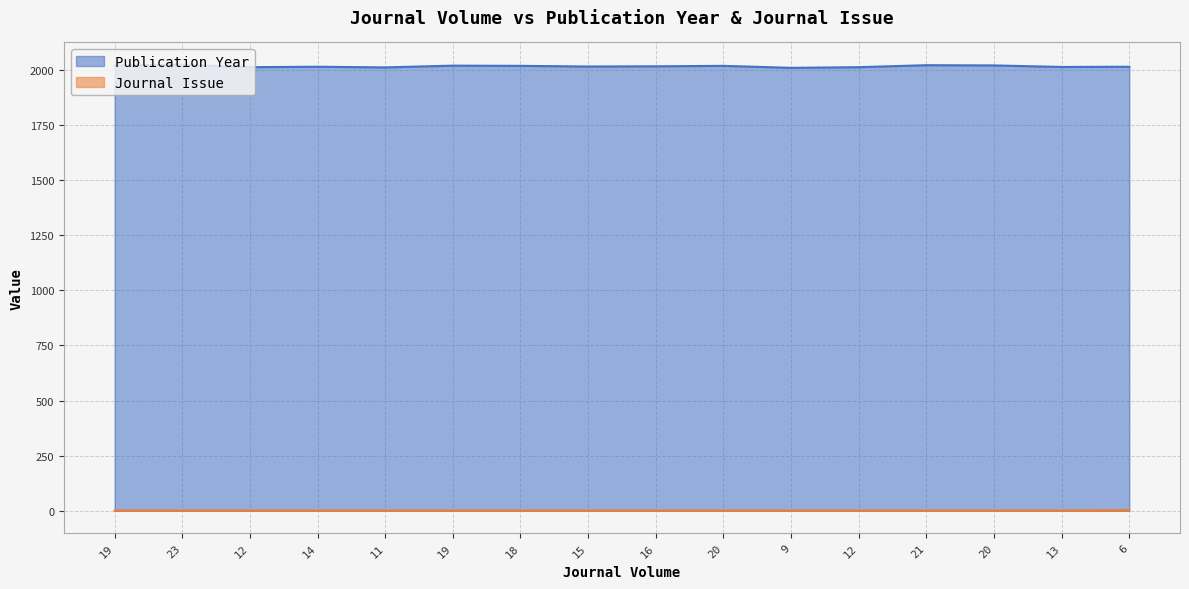

True or false: Publication Year and Journal Issue cross at least once.

False